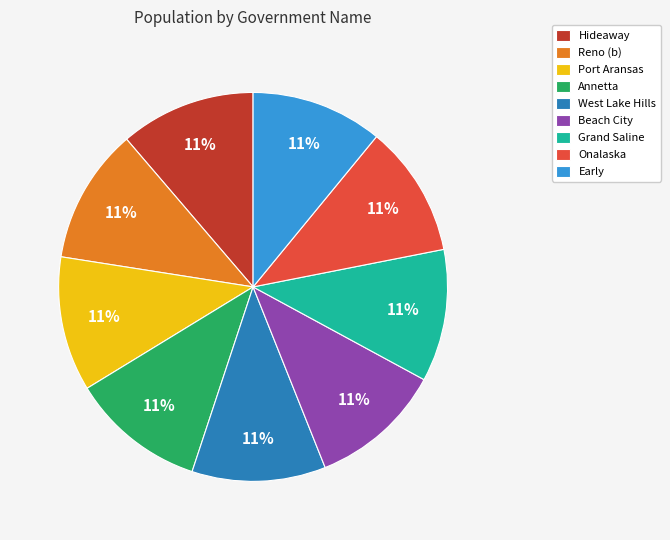

Combined, do Reno (b) and Beach City account for over 50%?

No